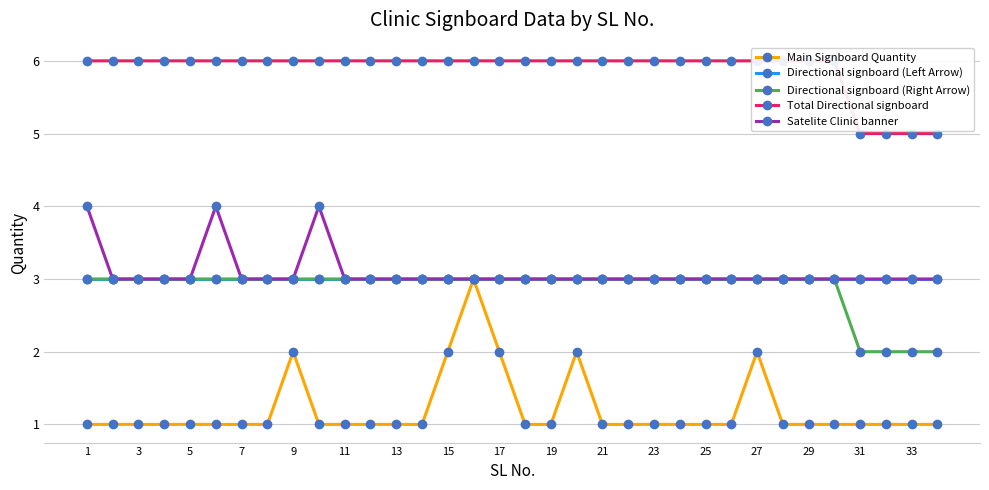

Reading right to left, extract all data points from this chart.

Main Signboard Quantity: 1	1	1	1	1	1	1	2	1	1	1	1	1	1	2	1	1	2	3	2	1	1	1	1	1	2	1	1	1	1	1	1	1	1
Directional signboard (Left Arrow): 3	3	3	3	3	3	3	3	3	3	3	3	3	3	3	3	3	3	3	3	3	3	3	3	3	3	3	3	3	3	3	3	3	3
Directional signboard (Right Arrow): 2	2	2	2	3	3	3	3	3	3	3	3	3	3	3	3	3	3	3	3	3	3	3	3	3	3	3	3	3	3	3	3	3	3
Total Directional signboard: 5	5	5	5	6	6	6	6	6	6	6	6	6	6	6	6	6	6	6	6	6	6	6	6	6	6	6	6	6	6	6	6	6	6
Satelite Clinic banner: 3	3	3	3	3	3	3	3	3	3	3	3	3	3	3	3	3	3	3	3	3	3	3	3	4	3	3	3	4	3	3	3	3	4